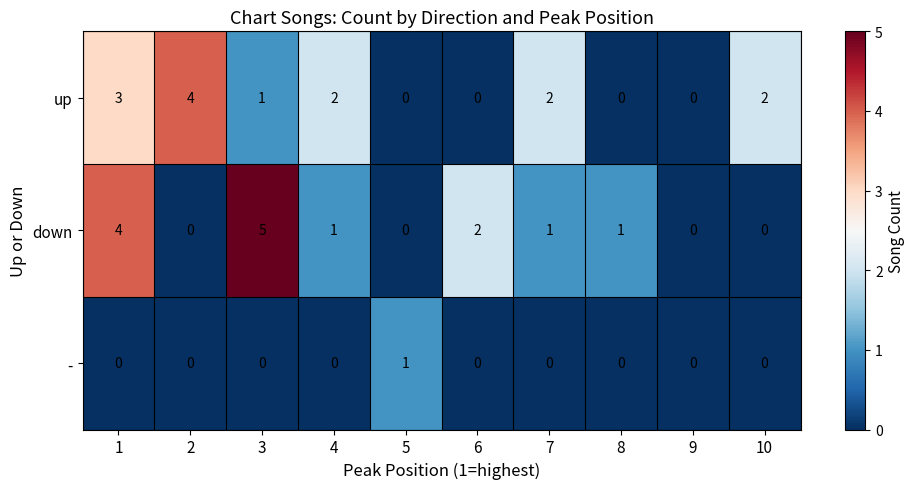

Is it true that down equals 2 at 4?

False